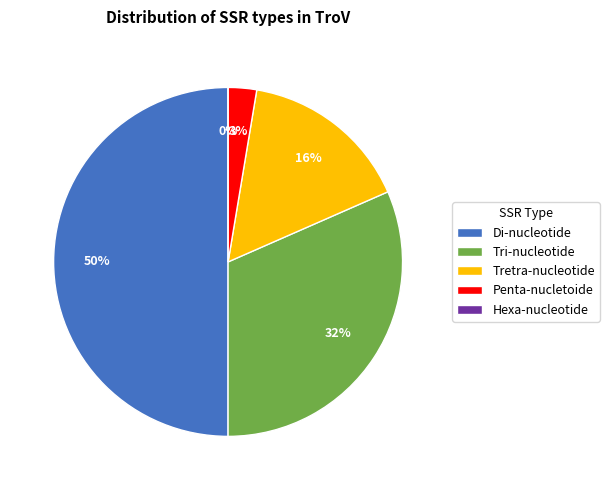

To the nearest percent, what is the difference between the largest and smallest slice percentages?

50%